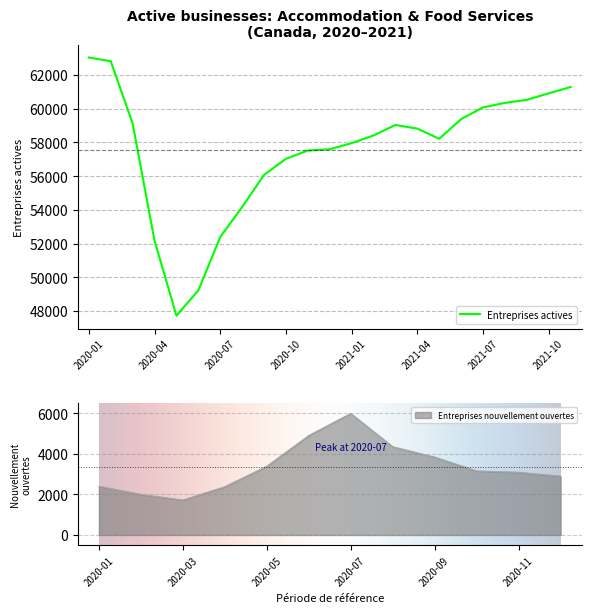

List the labels in order of value, smallest first.

2020-05, 2020-06, 2020-04, 2020-07, 2020-08, 2020-09, 2020-10, 2020-11, 2020-12, 2021-01, 2021-05, 2021-02, 2021-04, 2021-03, 2020-03, 2021-06, 2021-07, 2021-08, 2021-09, 2021-10, 2021-11, 2020-02, 2020-01